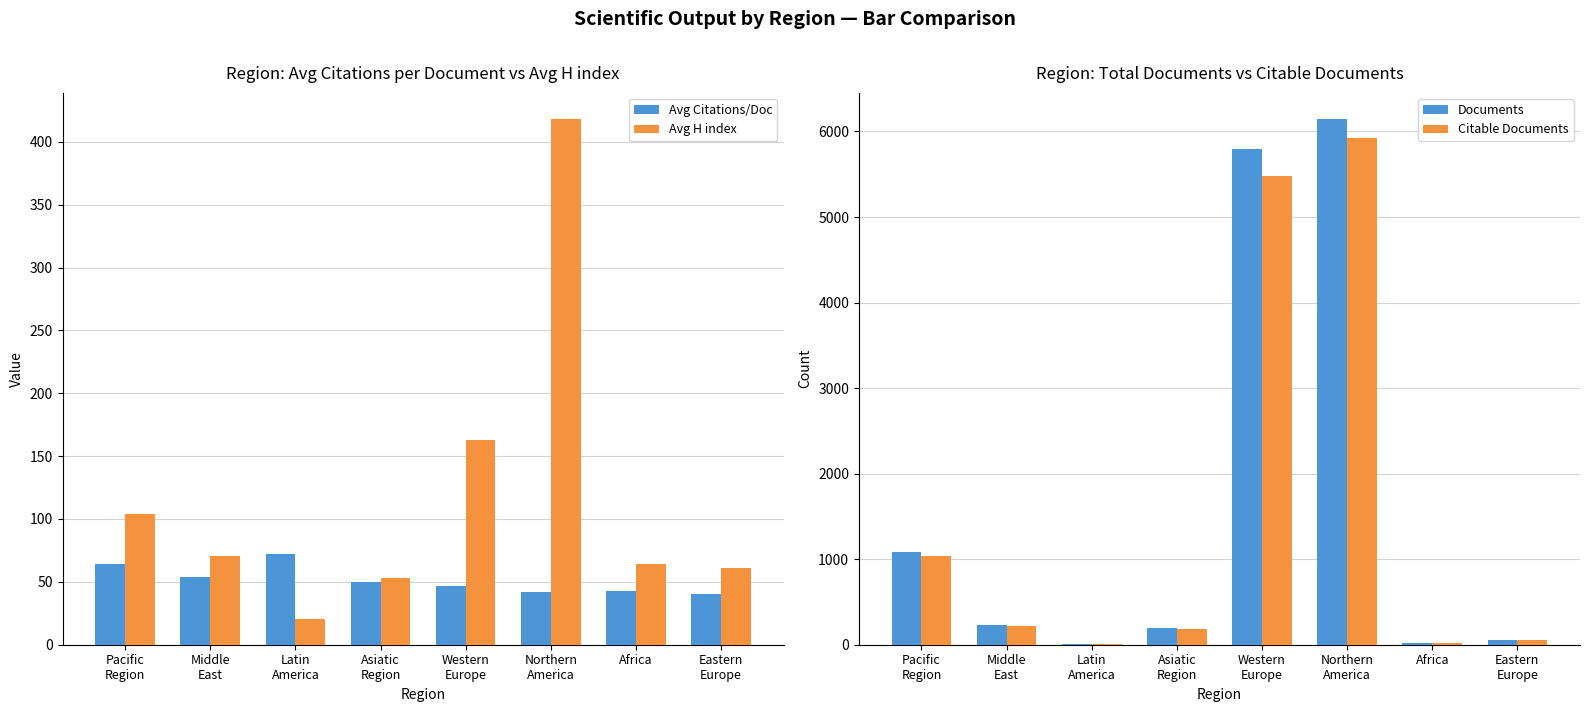

What is the difference between the highest and lowest values at Latin
America?

62.2